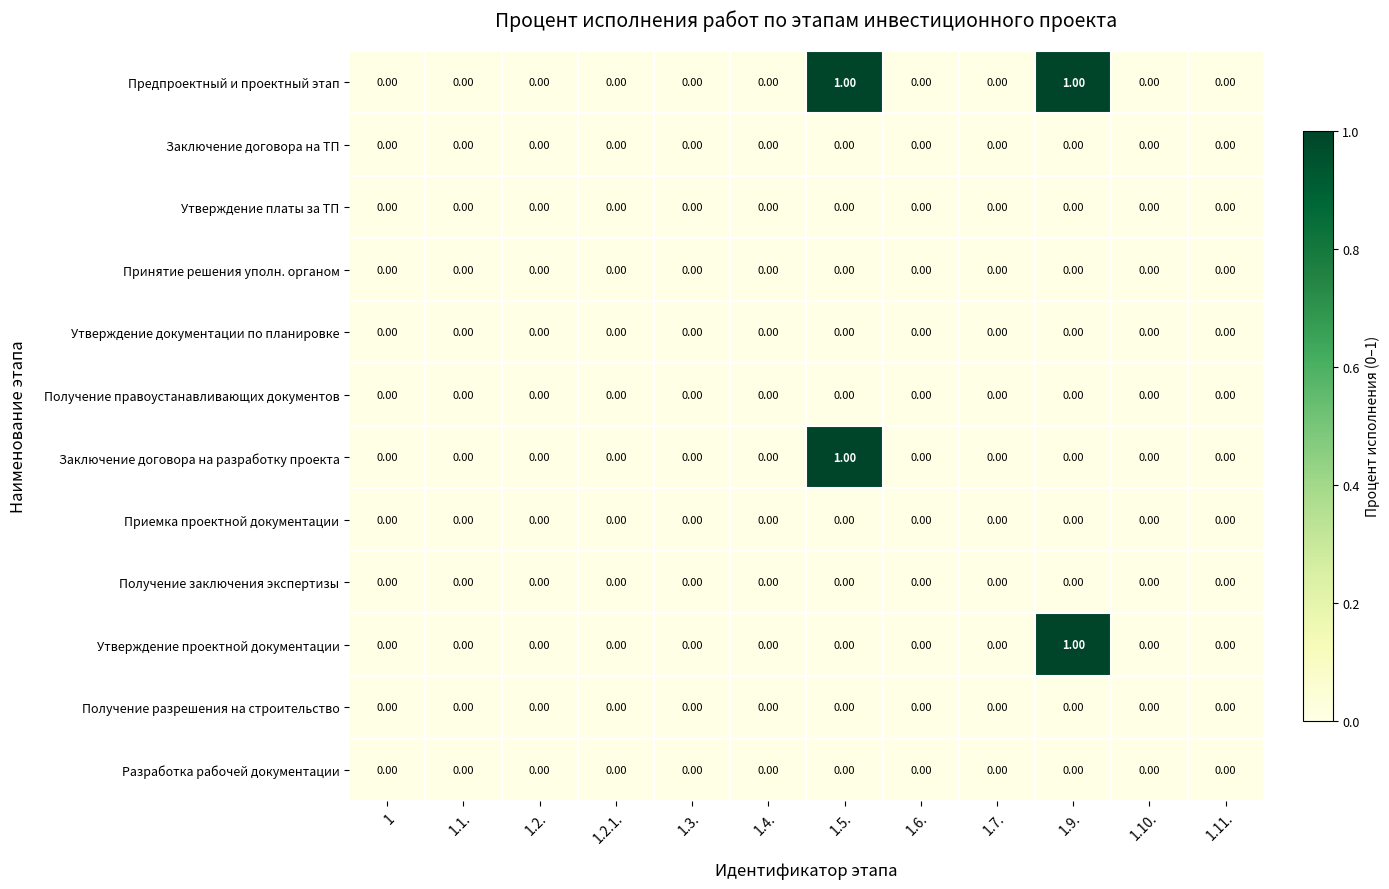

Which series has the largest total across all categories?

Предпроектный и проектный этап